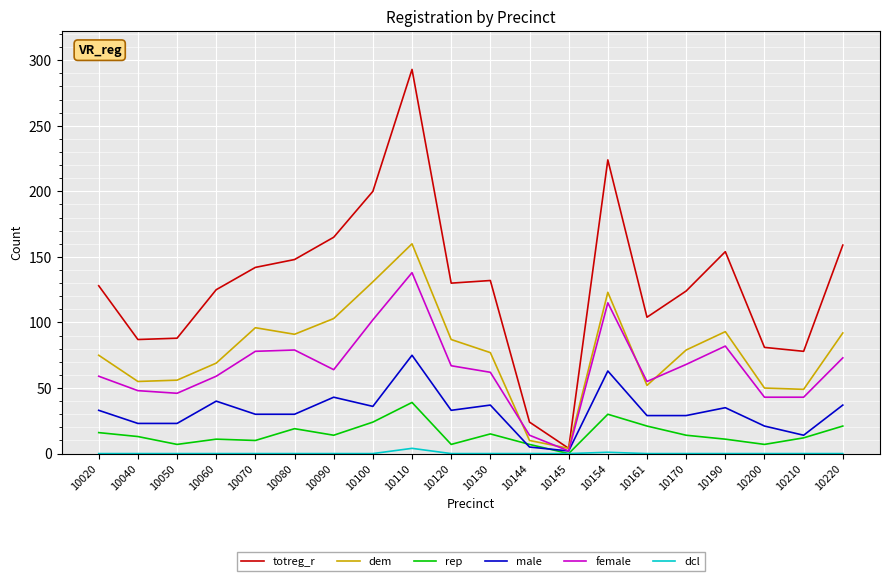

The rep series shows 19 at 10145. True or false?

False